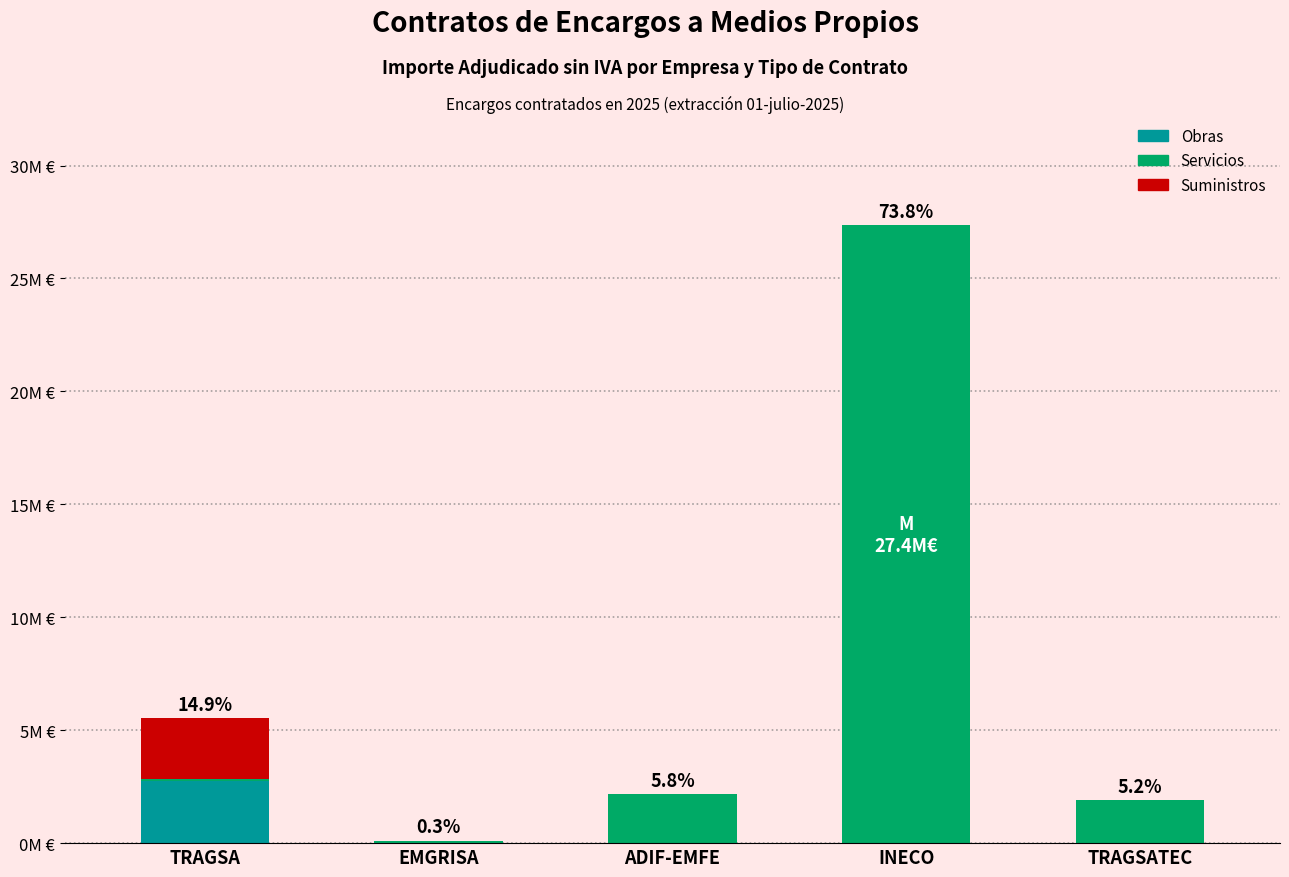

What is the difference between the Servicios values at INECO and EMGRISA?

27241319.5